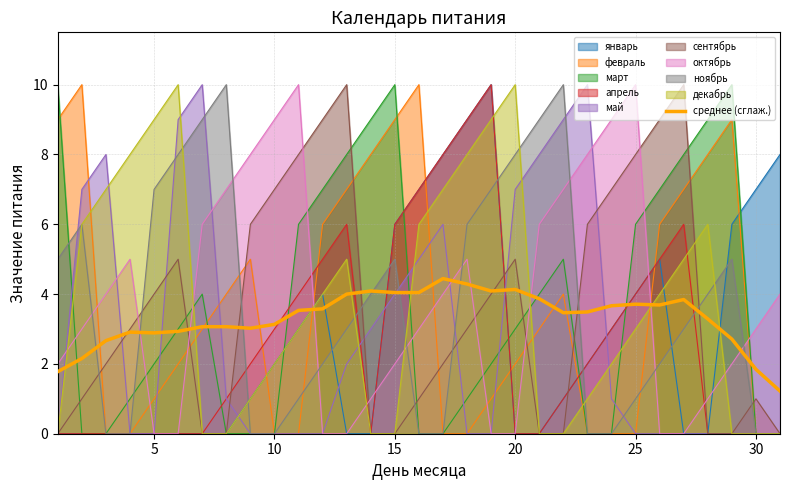

What is the difference between the highest and lowest values at 25?

10.0